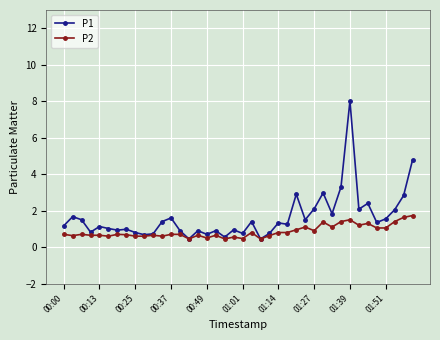

What is the greatest value displayed?

8.0